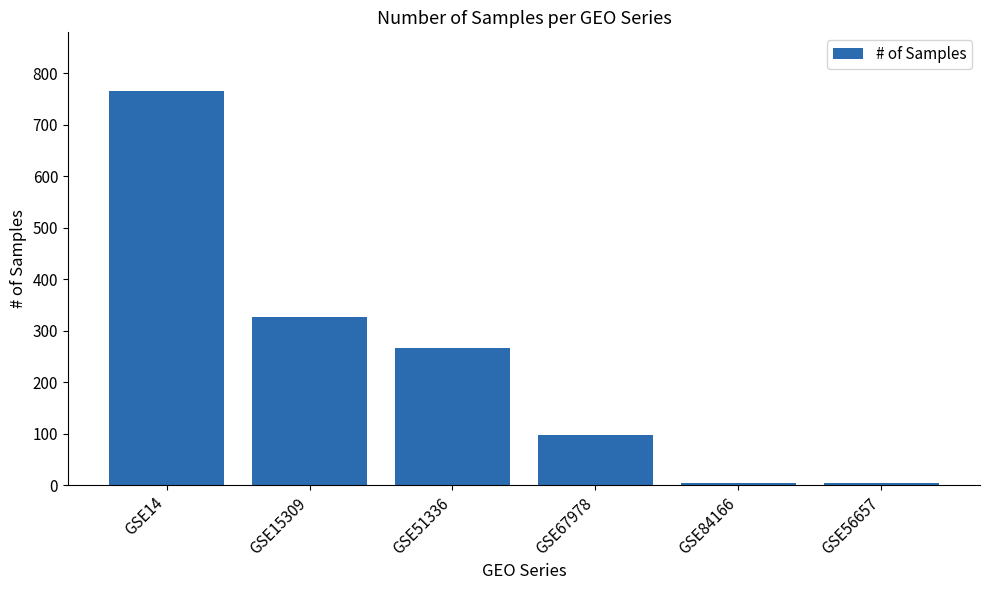

What is the maximum value shown in the chart?

765